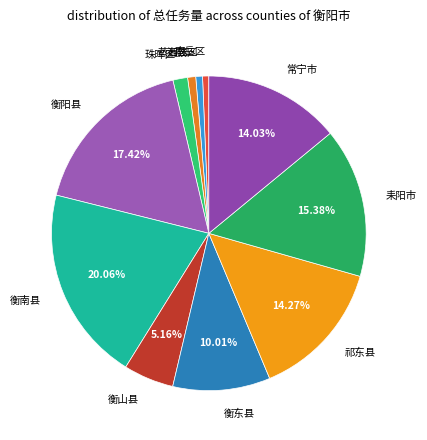

Do 耒阳市 and 衡阳县 together represent more than half of the pie?

No